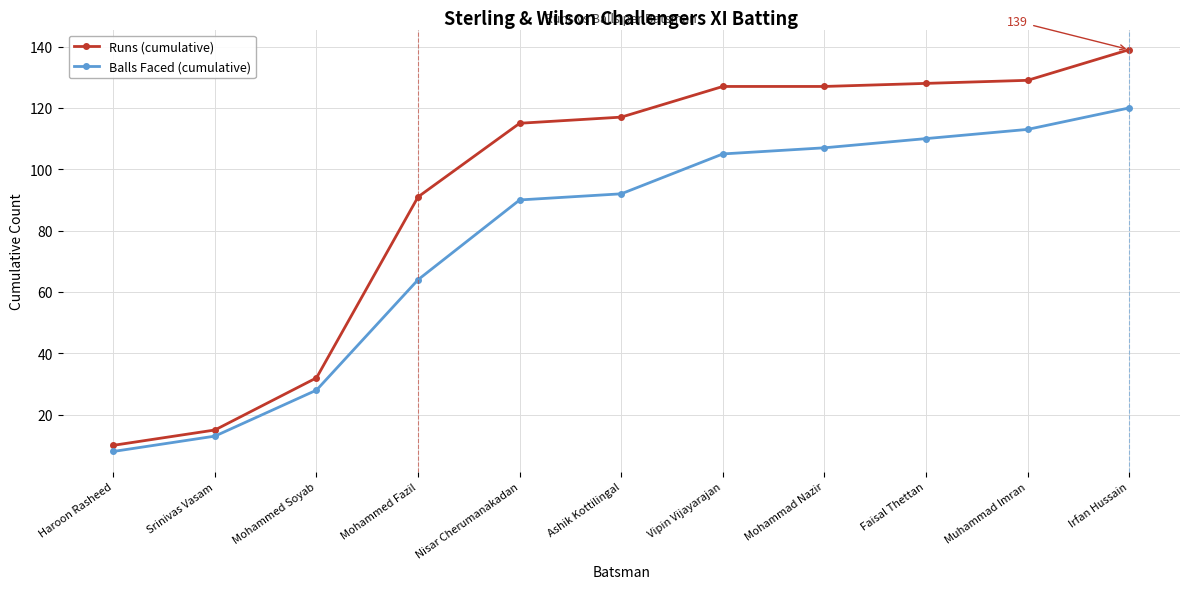

True or false: Runs (cumulative) and Balls Faced (cumulative) intersect in this chart.

False